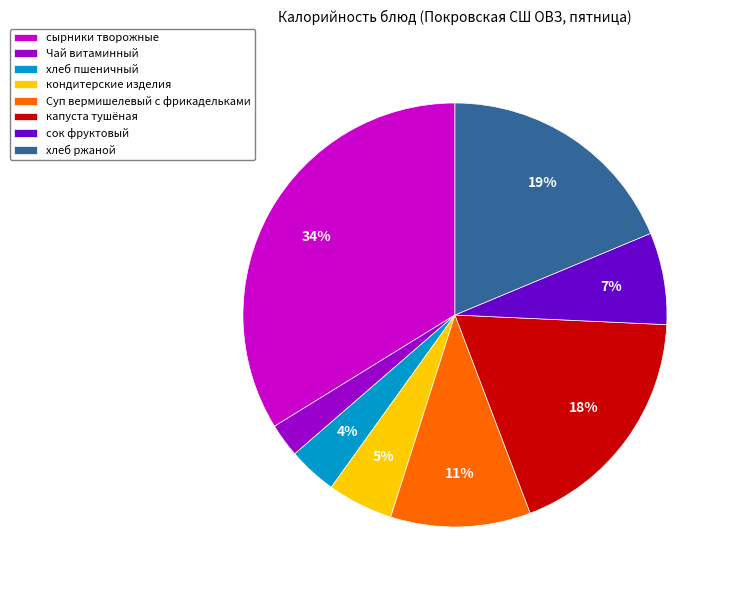

Is the sum of сок фруктовый and хлеб пшеничный greater than half?

No